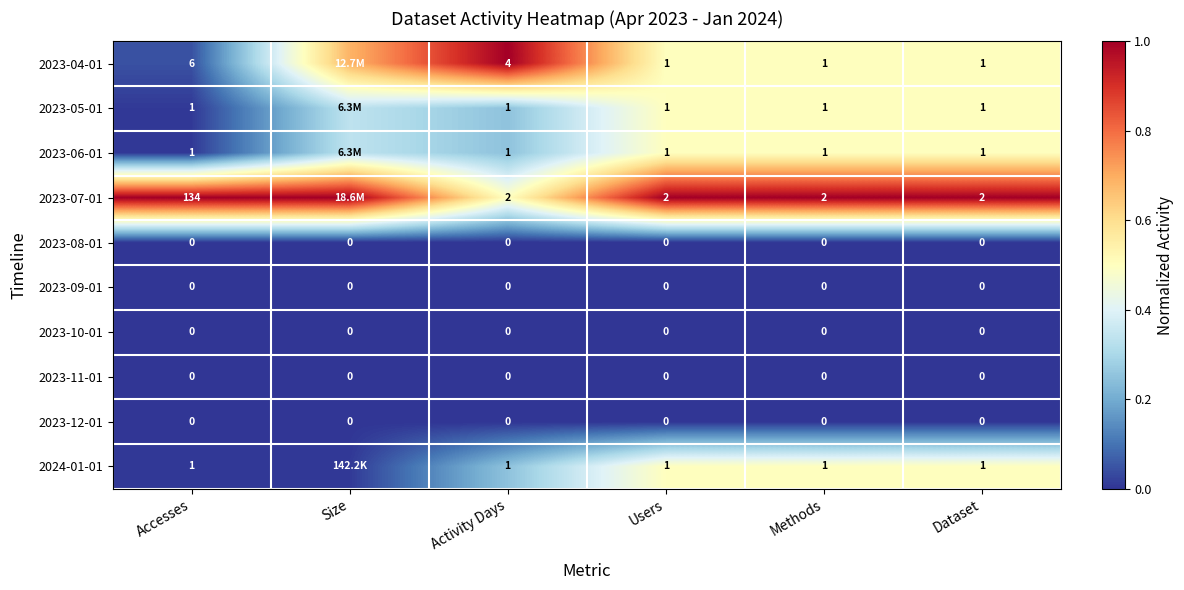

What is the spread (max minus min) of values at Accesses?

134.0